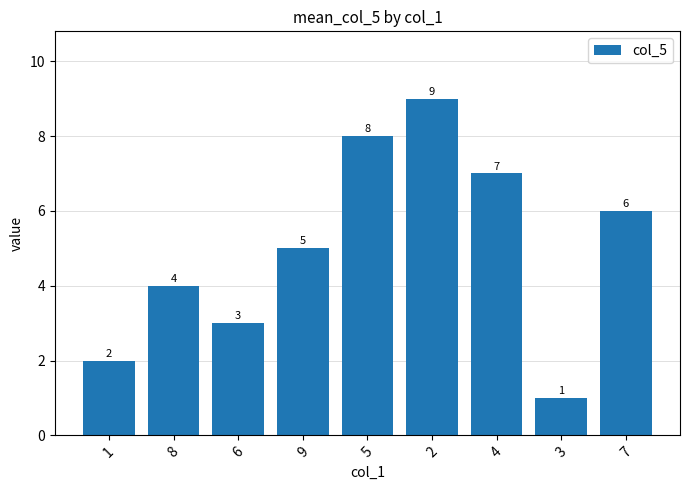

True or false: the data shows 2 at 1.

True